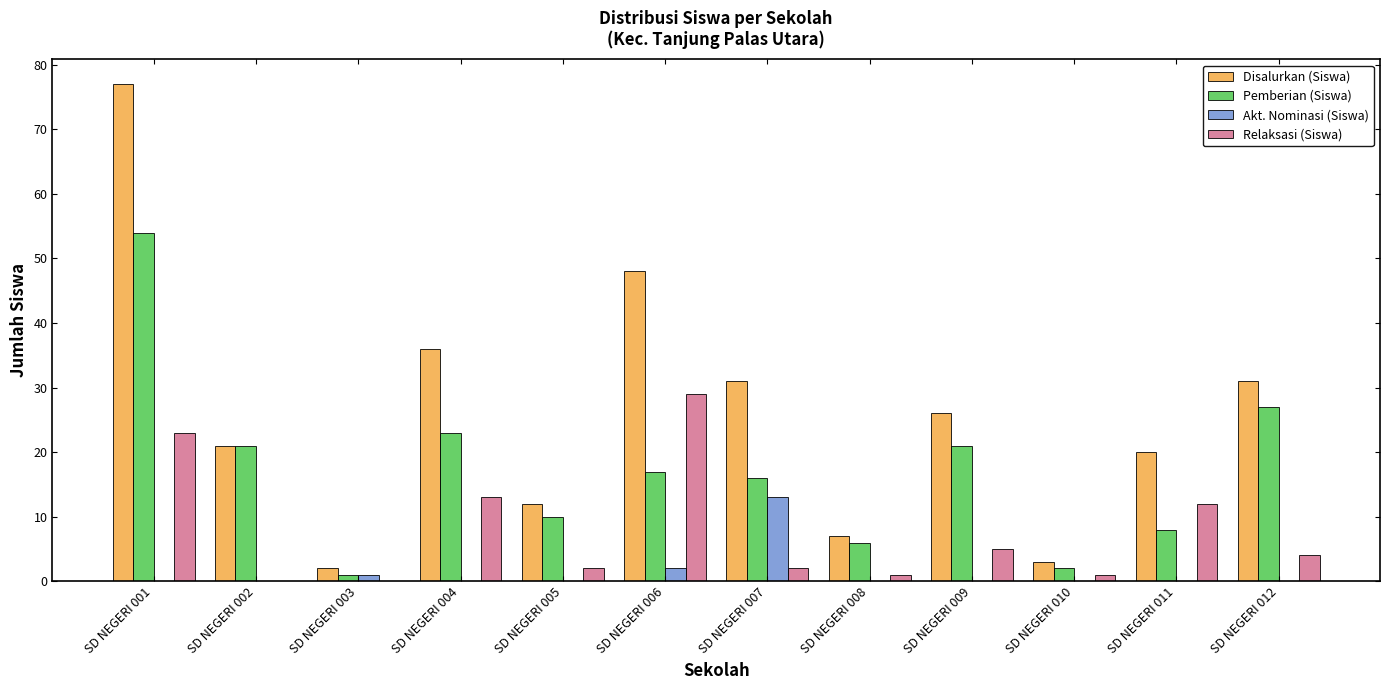

What is the sum of all Akt. Nominasi (Siswa) values?

16